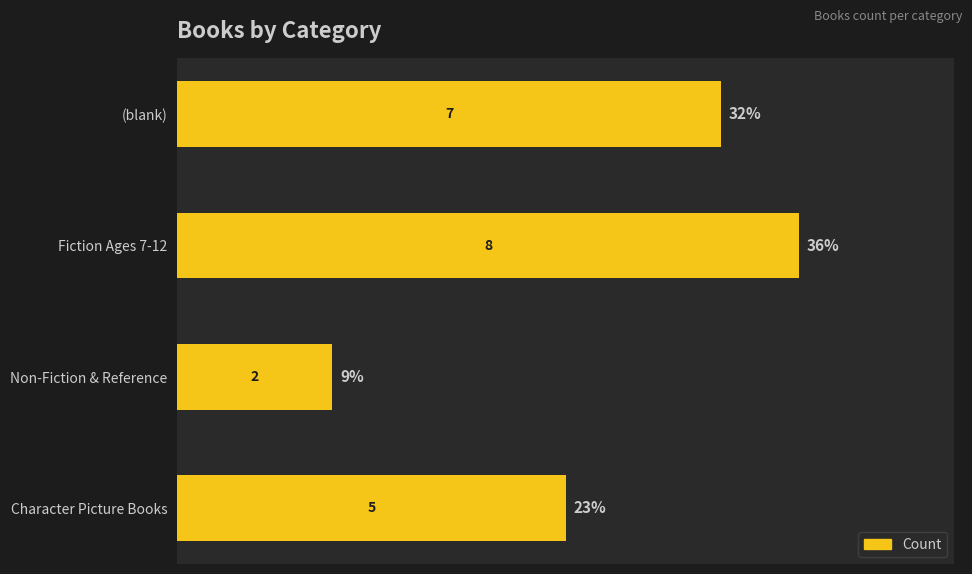

What is the difference between the maximum and minimum values?

6